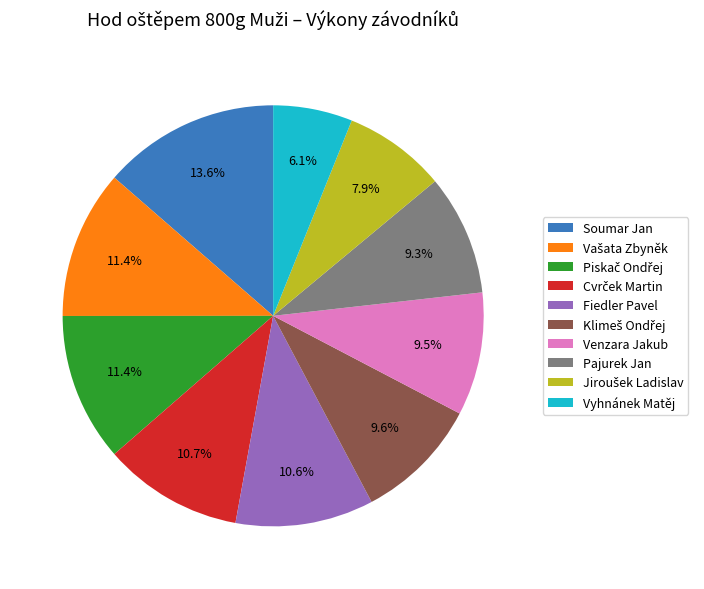

What percentage do Fiedler Pavel and Vyhnánek Matěj together represent?

16.7%